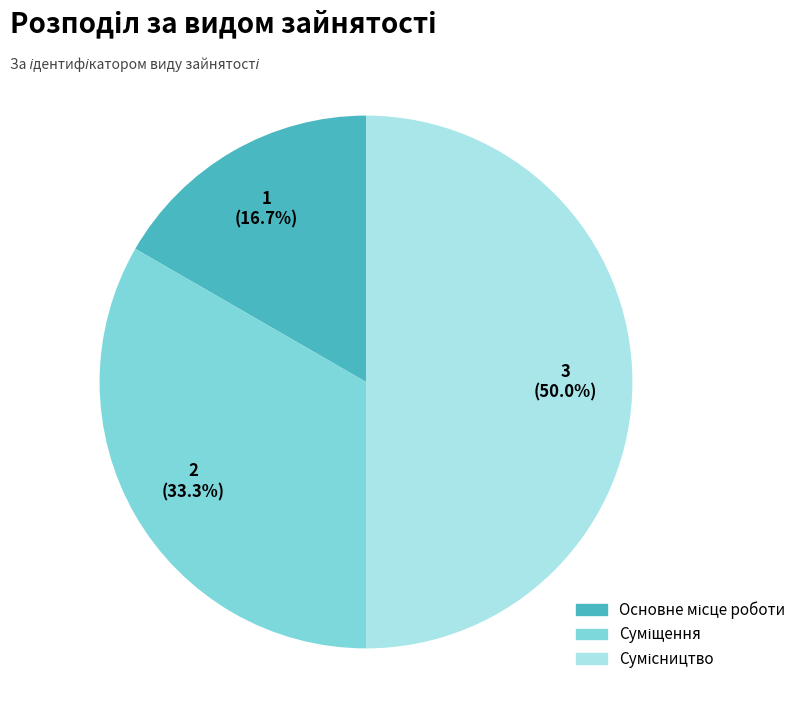

True or false: Сумісництво accounts for 50% of the total.

True